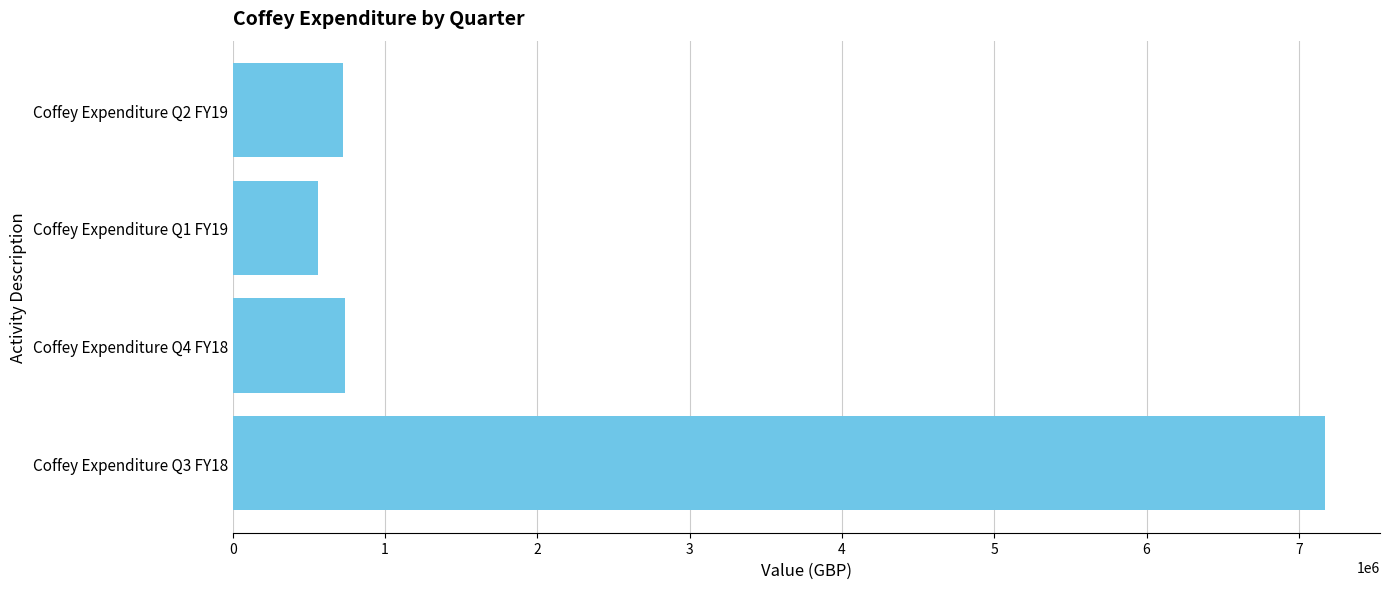

Which label corresponds to the largest value in the chart?

Coffey Expenditure Q3 FY18